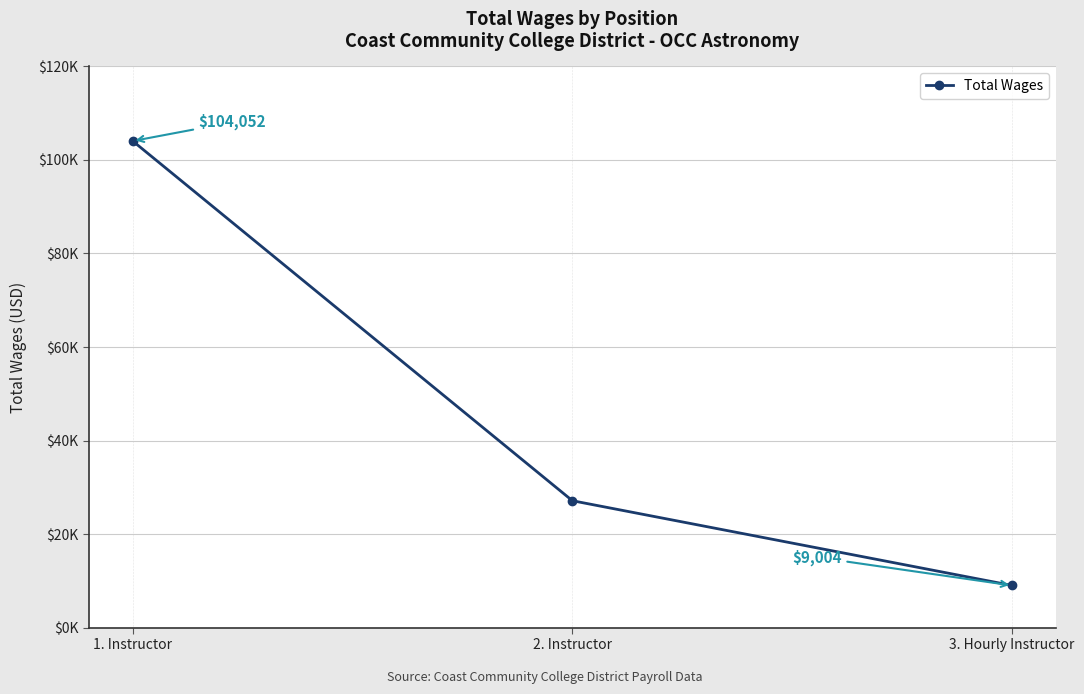

What is the value of the 3rd point from the left?

9004